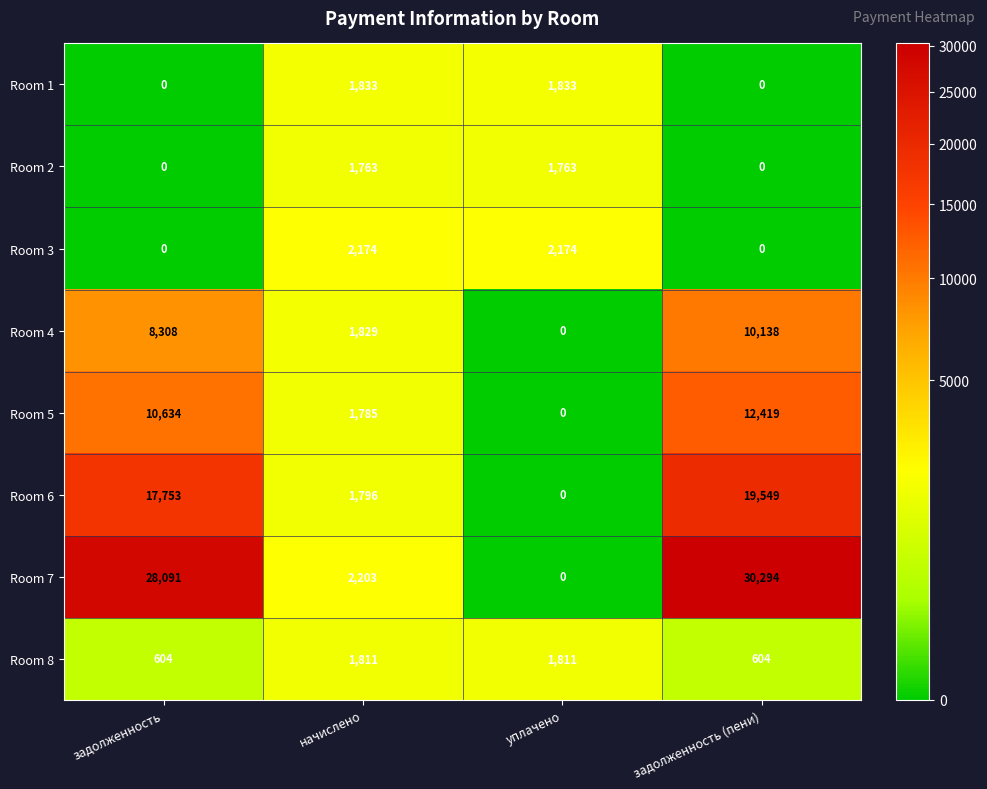

How many Room 5 values are between 1785 and 12419?

3